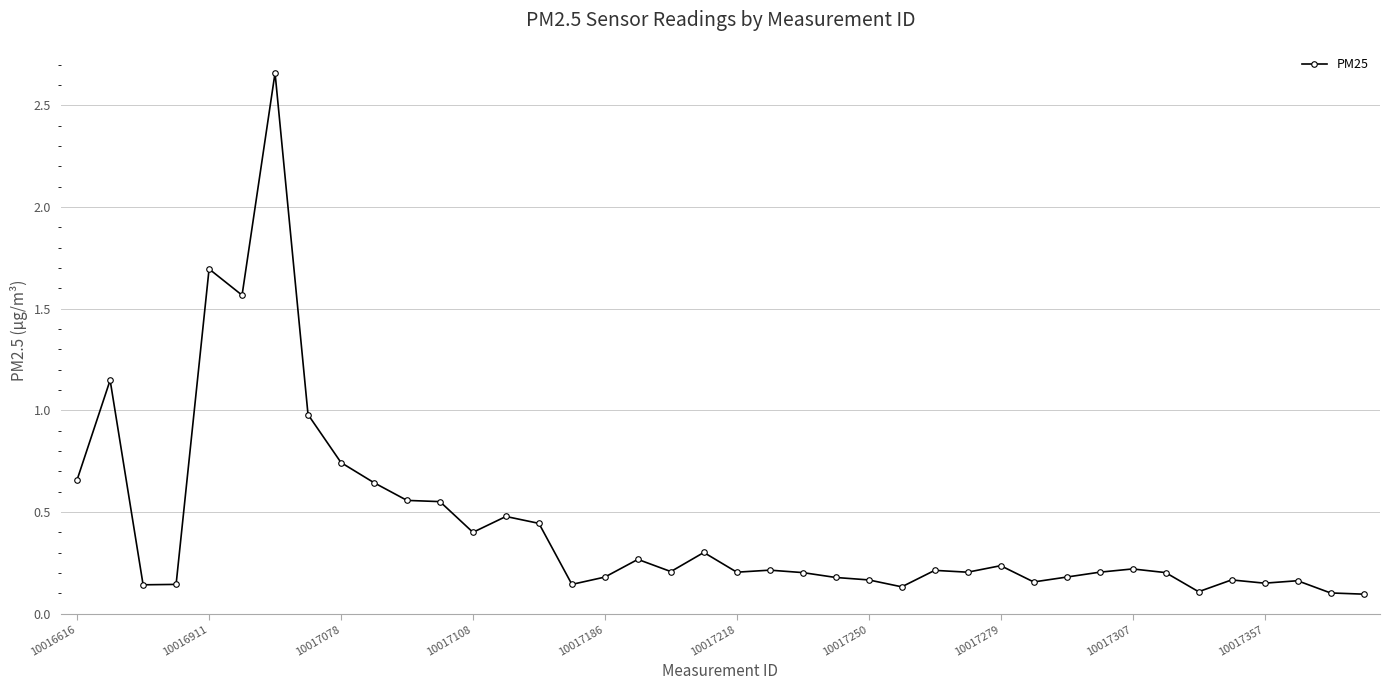

What is the difference between the maximum and minimum values?

2.6